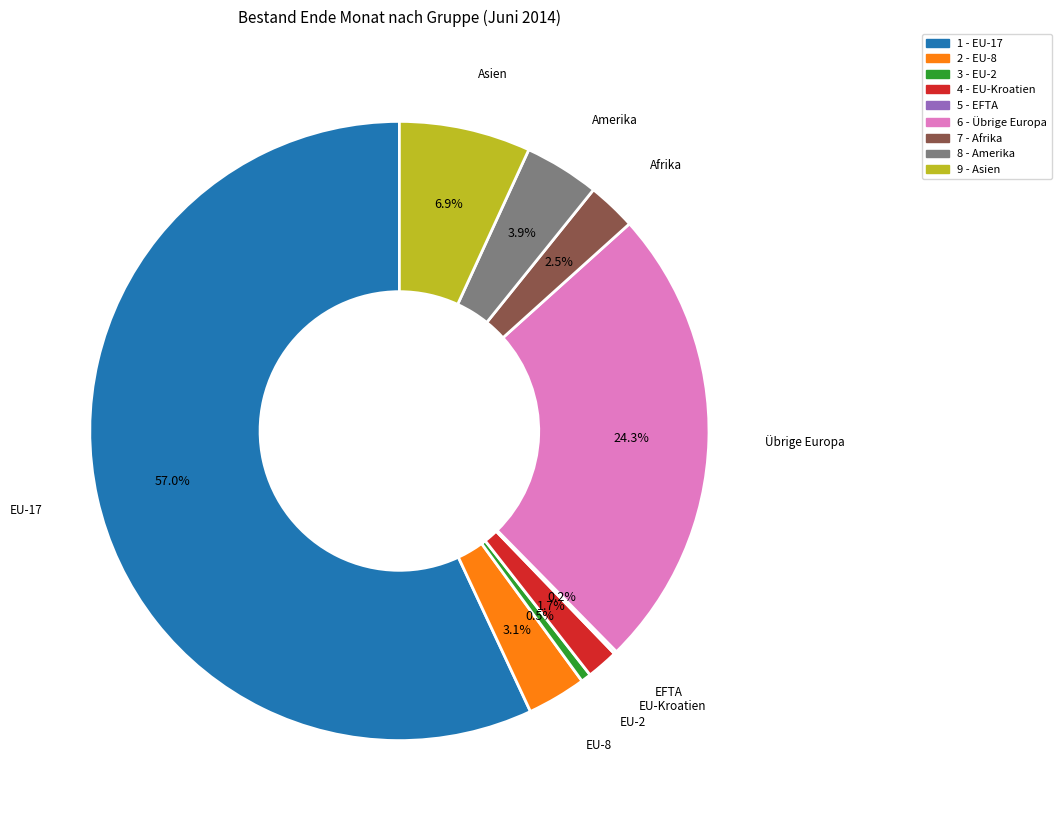

Is there any slice that represents more than half of the pie?

Yes